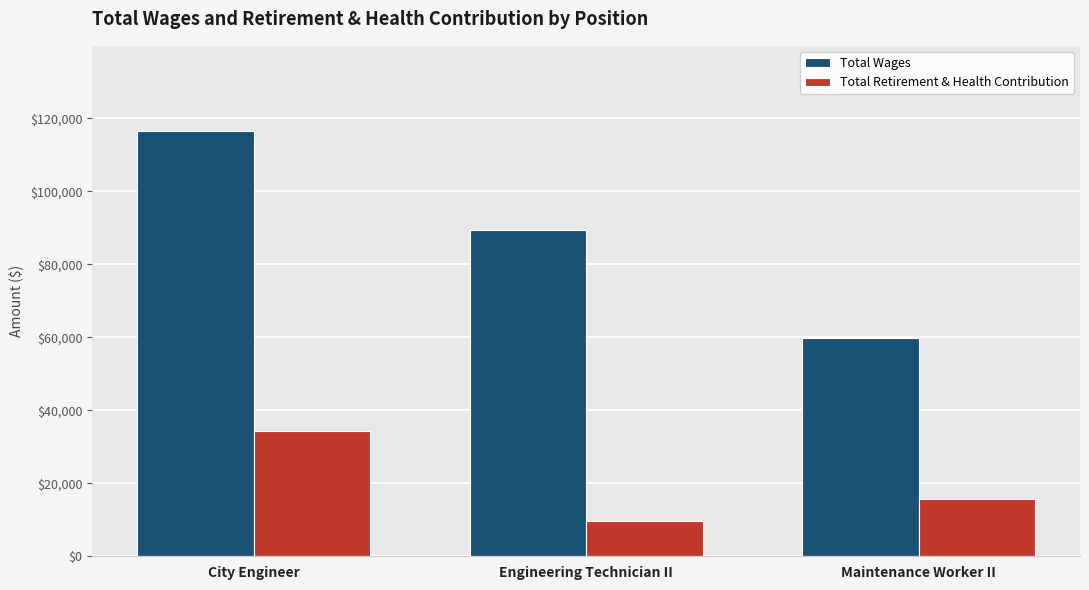

At which category is the sum across all series the highest?

City Engineer